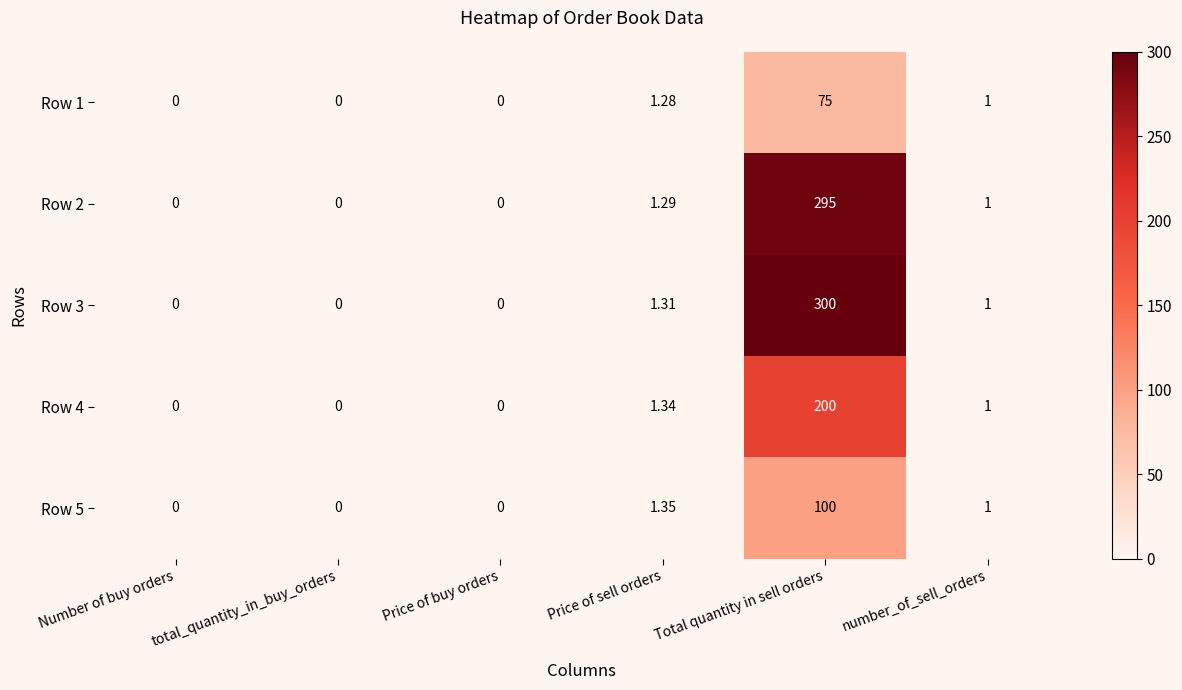

How many data points does each series have?

6